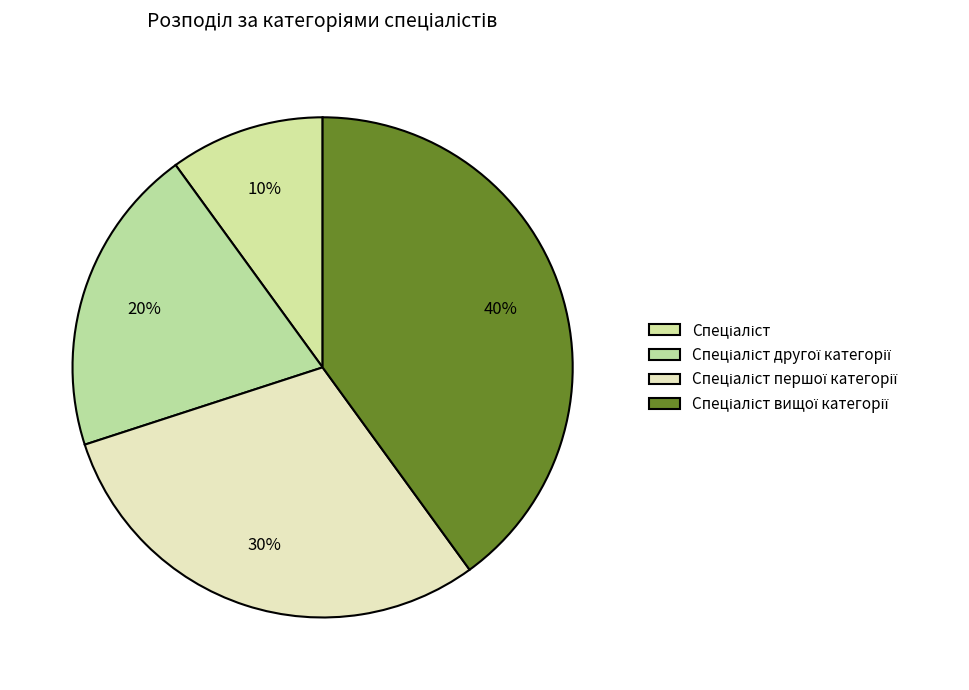

Is the sum of Спеціаліст and Спеціаліст першої категорії greater than half?

No